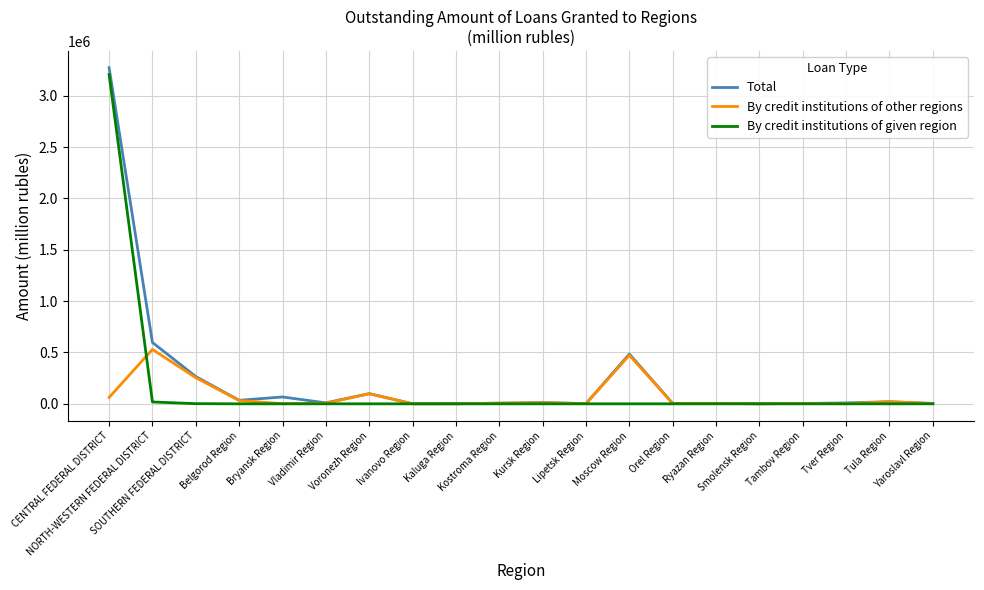

Which series has the largest range (max minus min)?

Total